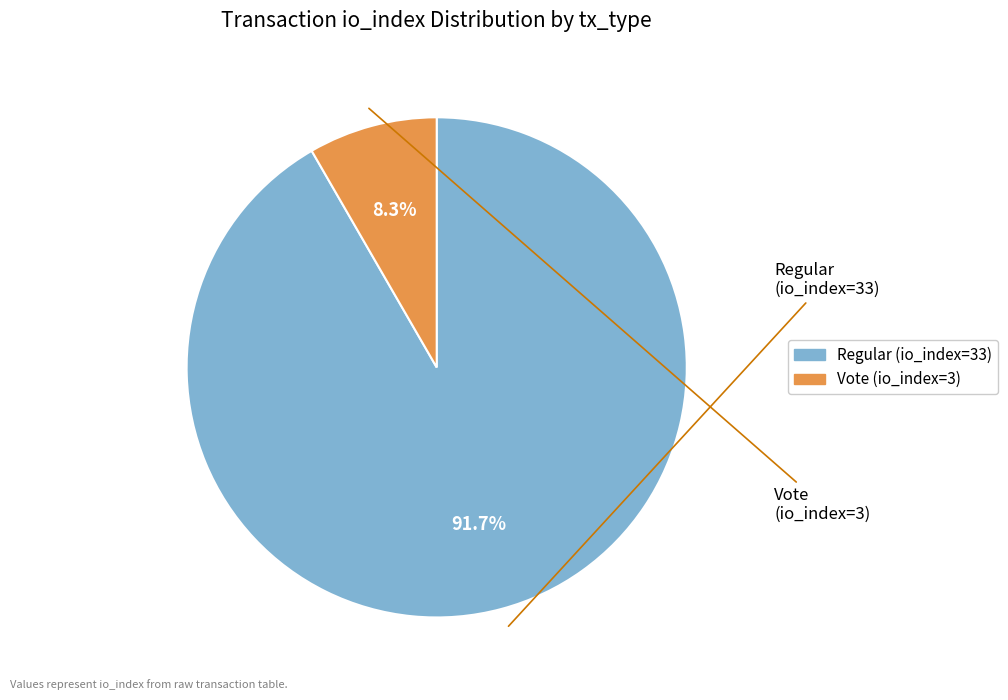

What percentage do Vote (io_index=3) and Regular (io_index=33) together represent?

100.0%